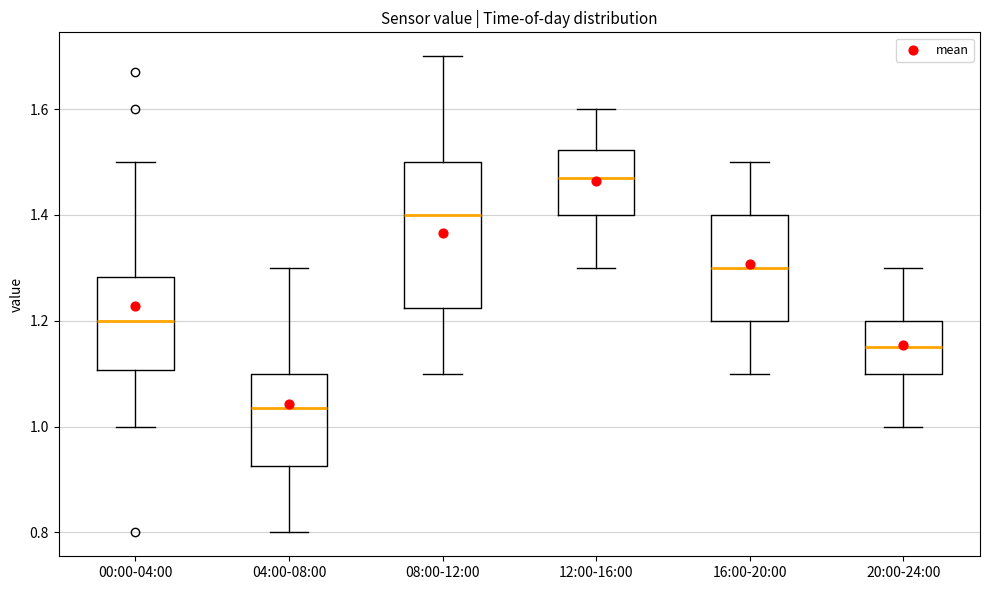

Which box is the tallest, from its lower edge to its upper edge?

08:00-12:00